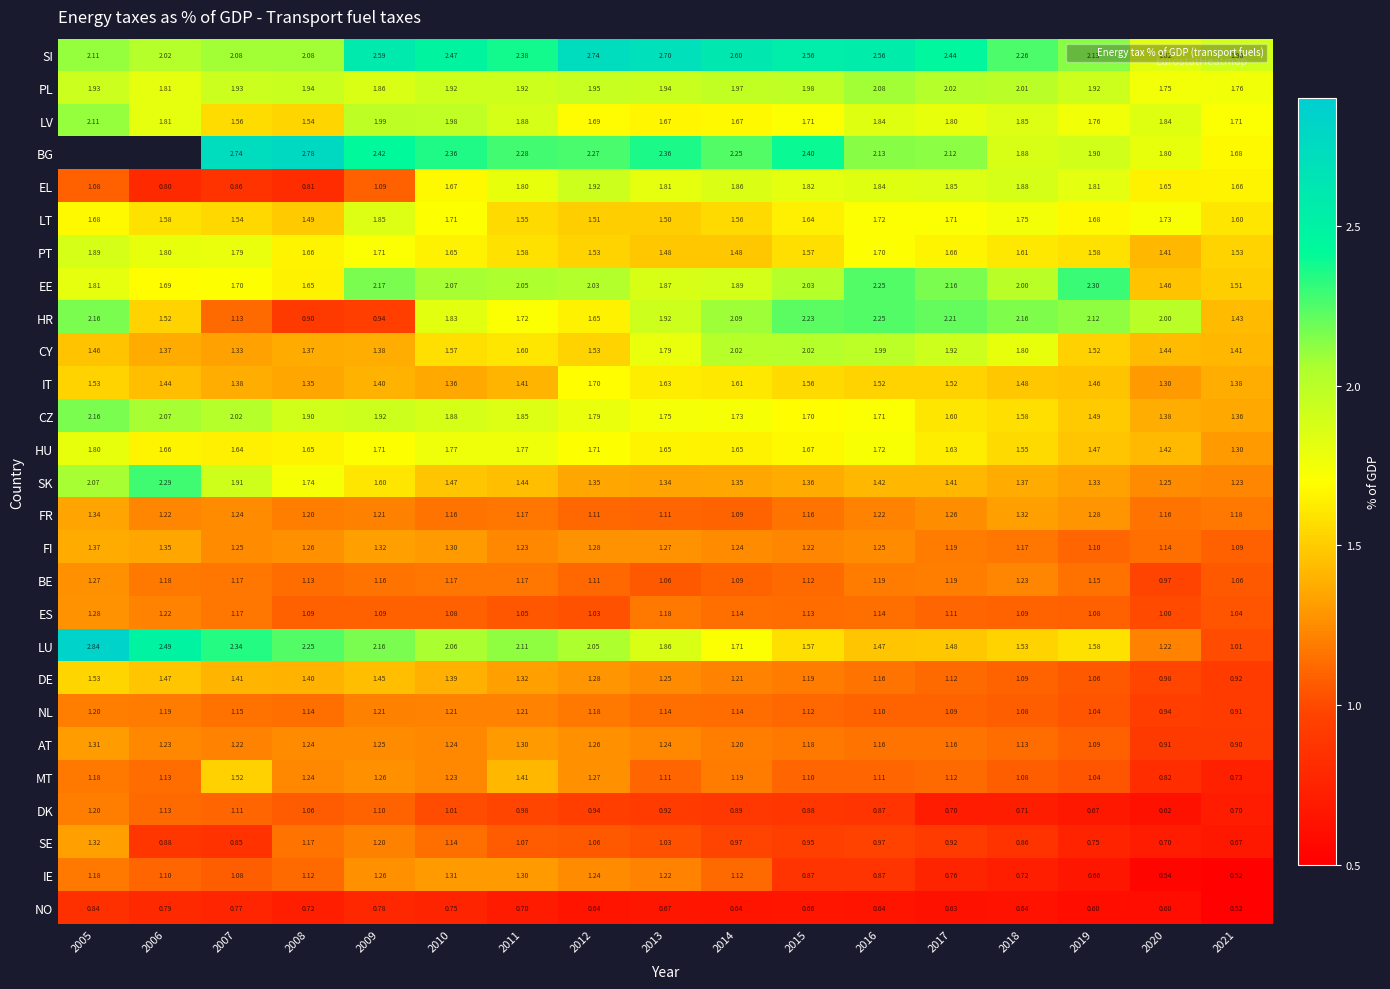

How many series are shown in this chart?

27